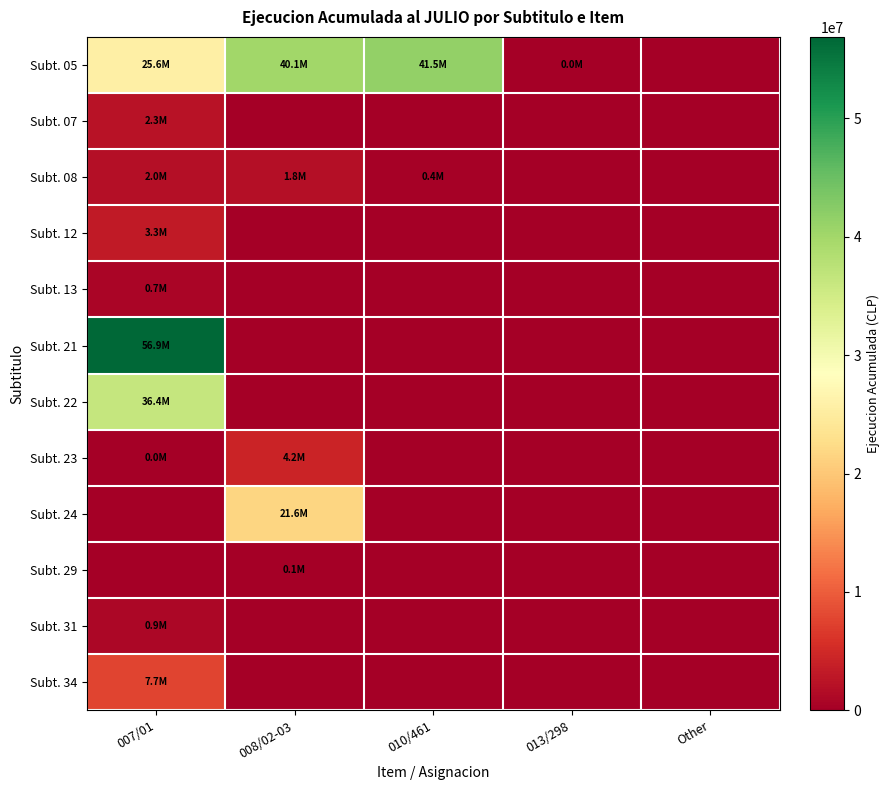

Reading left to right, transcribe all the data shown in this chart.

Subt. 05: 007/01=25638815	008/02-03=40061750	010/461=41477703	013/298=17353	Other=0
Subt. 07: 007/01=2307218	008/02-03=0	010/461=0	013/298=0	Other=0
Subt. 08: 007/01=1985039	008/02-03=1790788	010/461=431161	013/298=0	Other=0
Subt. 12: 007/01=3271461	008/02-03=0	010/461=0	013/298=0	Other=0
Subt. 13: 007/01=739007	008/02-03=0	010/461=0	013/298=0	Other=0
Subt. 21: 007/01=56894477	008/02-03=0	010/461=0	013/298=0	Other=0
Subt. 22: 007/01=36379799	008/02-03=0	010/461=0	013/298=0	Other=0
Subt. 23: 007/01=9909	008/02-03=4238076	010/461=0	013/298=0	Other=0
Subt. 24: 007/01=0	008/02-03=21646526	010/461=0	013/298=0	Other=0
Subt. 29: 007/01=0	008/02-03=69829	010/461=0	013/298=0	Other=0
Subt. 31: 007/01=948290	008/02-03=0	010/461=0	013/298=0	Other=0
Subt. 34: 007/01=7747716	008/02-03=0	010/461=0	013/298=0	Other=0